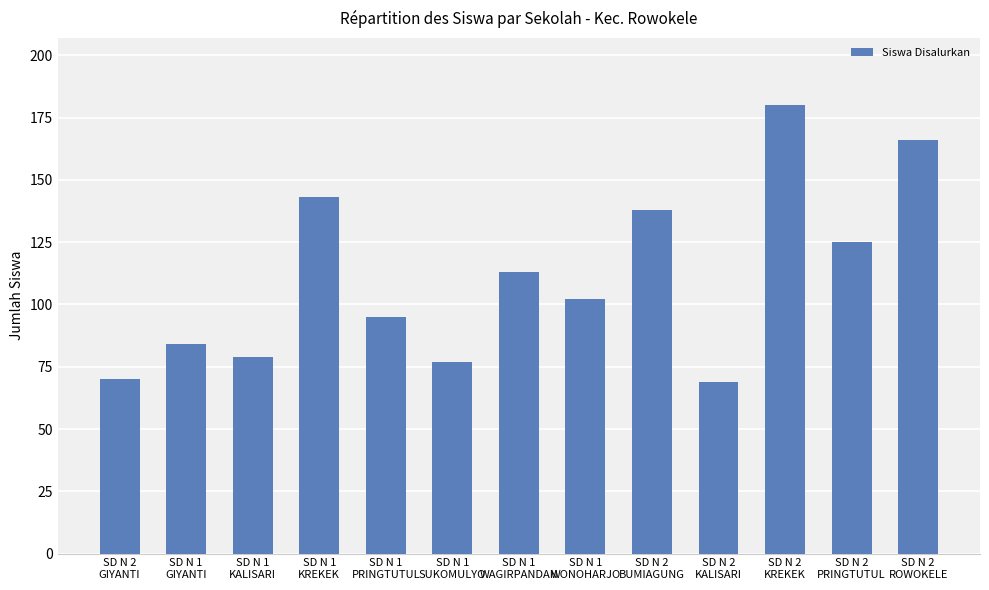

Where does the data first go above 102?

SD N 1
KREKEK